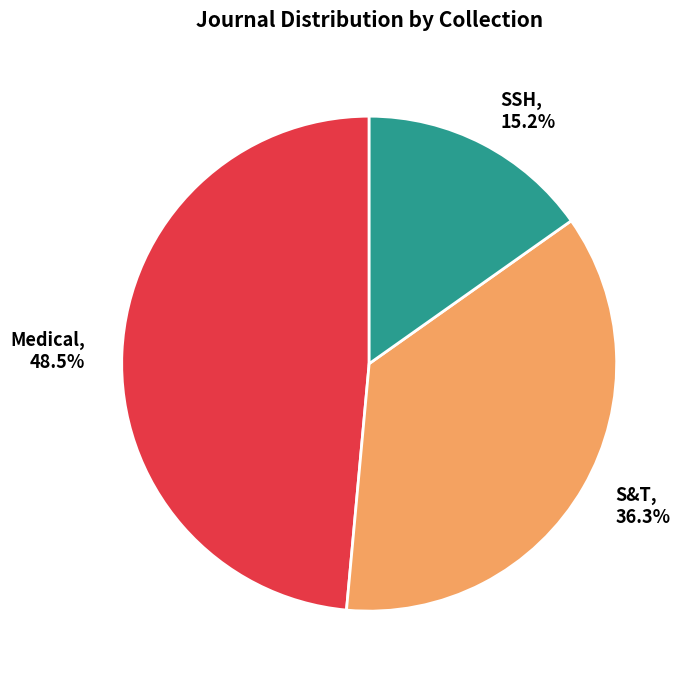

How many slices are in this pie chart?

3